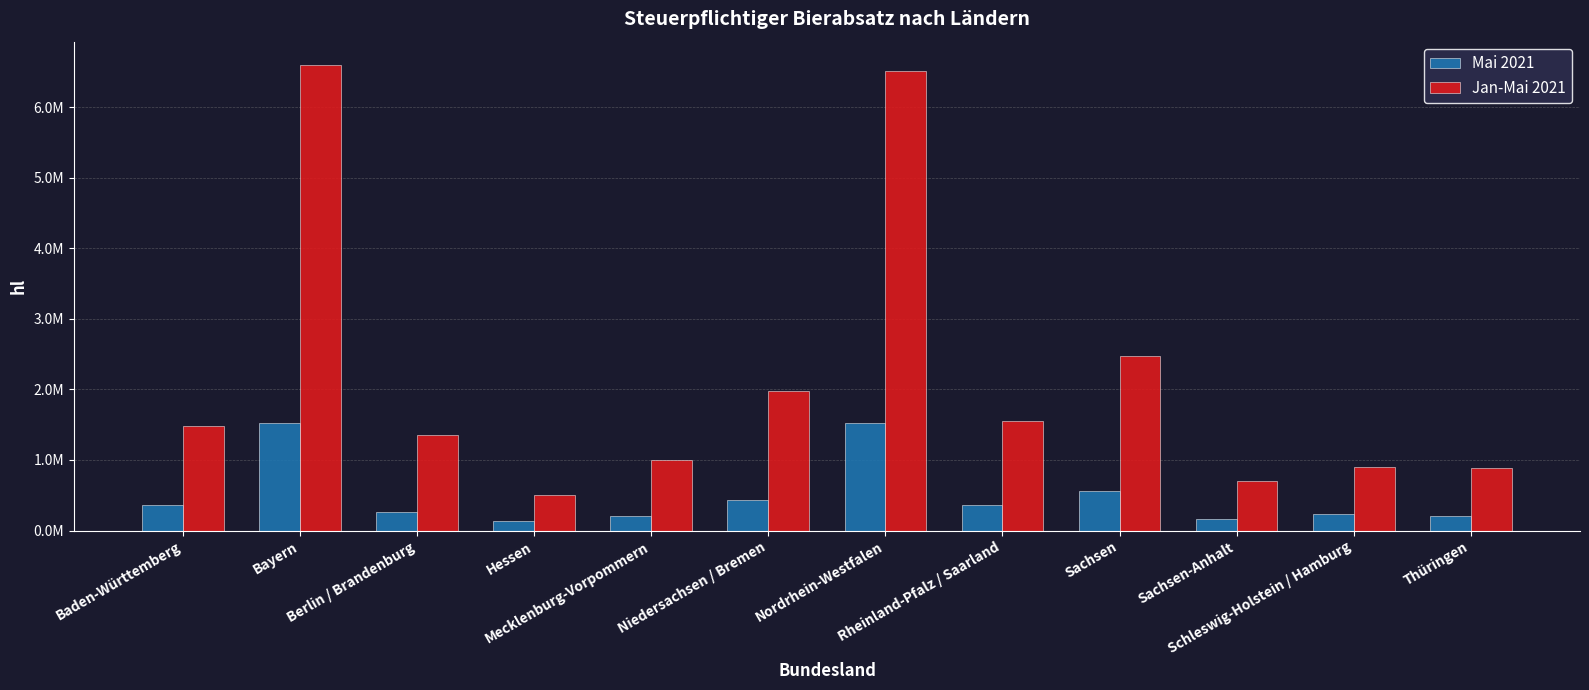

Does the chart contain stacked bars?

No